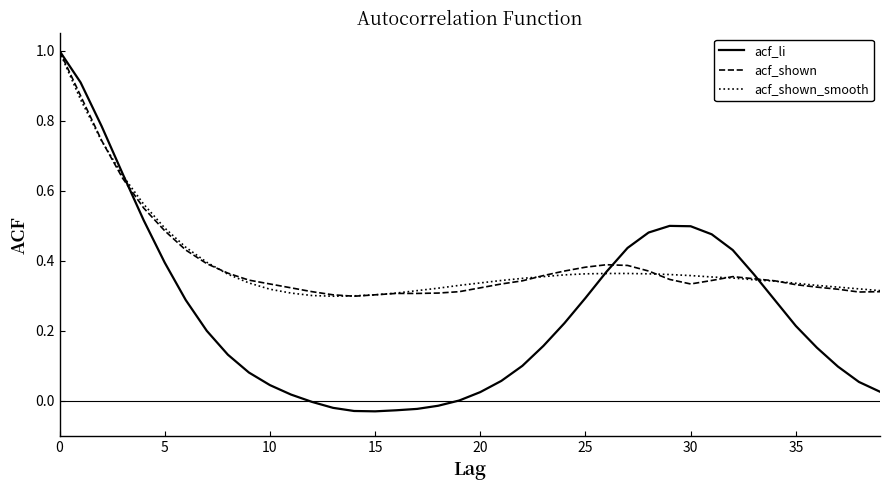

Which series has the widest spread of values?

acf_li